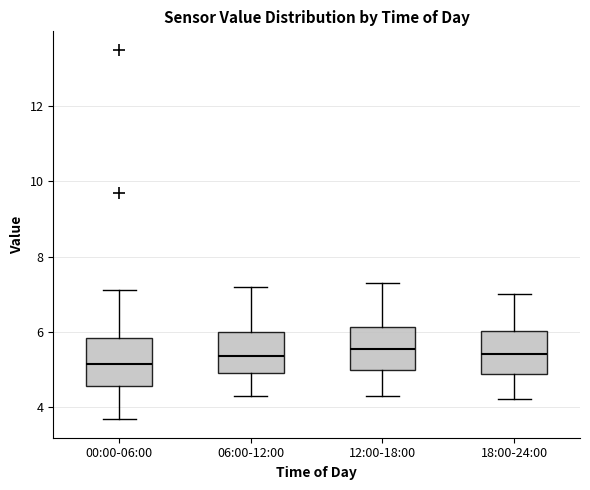

Reading left to right, read every box against the y-axis: the position of its median line, the range the box covers, and the ends of its whiskers. The values are not printed on the chart, so give them approximately, as read against the axis.

00:00-06:00: median 5.2, box 4.6 to 5.8, whiskers 3.6 to 7.2
06:00-12:00: median 5.4, box 5.0 to 6.0, whiskers 4.4 to 7.2
12:00-18:00: median 5.6, box 5.0 to 6.2, whiskers 4.4 to 7.4
18:00-24:00: median 5.4, box 4.8 to 6.0, whiskers 4.2 to 7.0